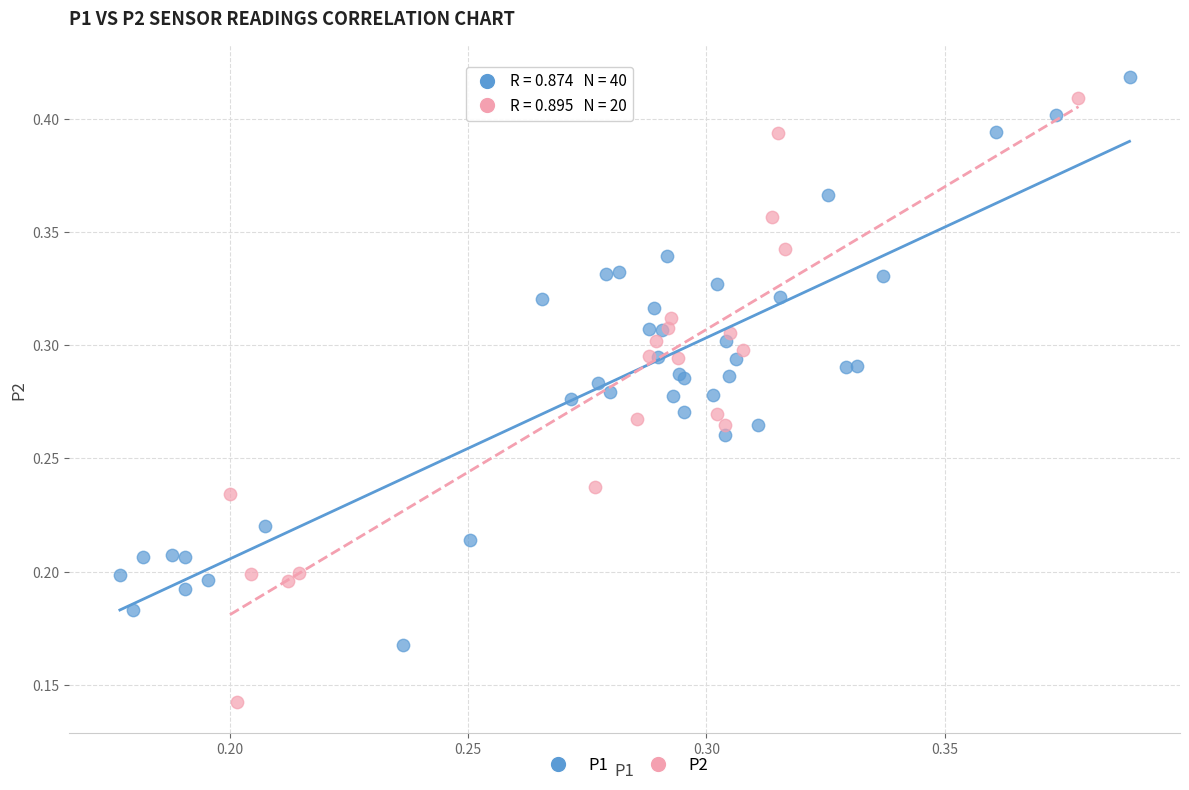

Which series has the widest spread of Y values?

P2